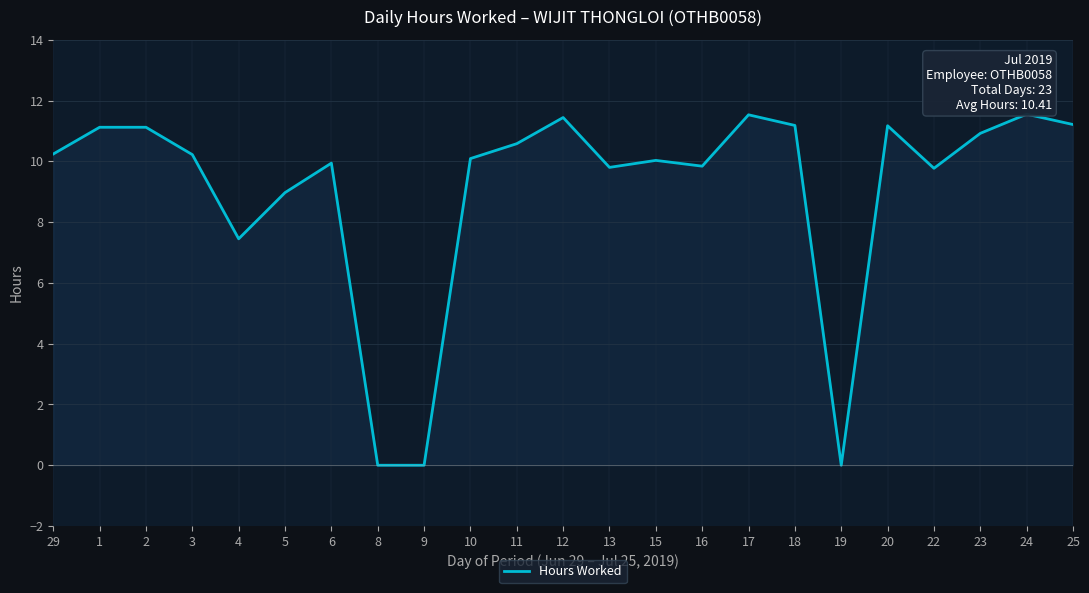

How many lines are shown in the chart?

1